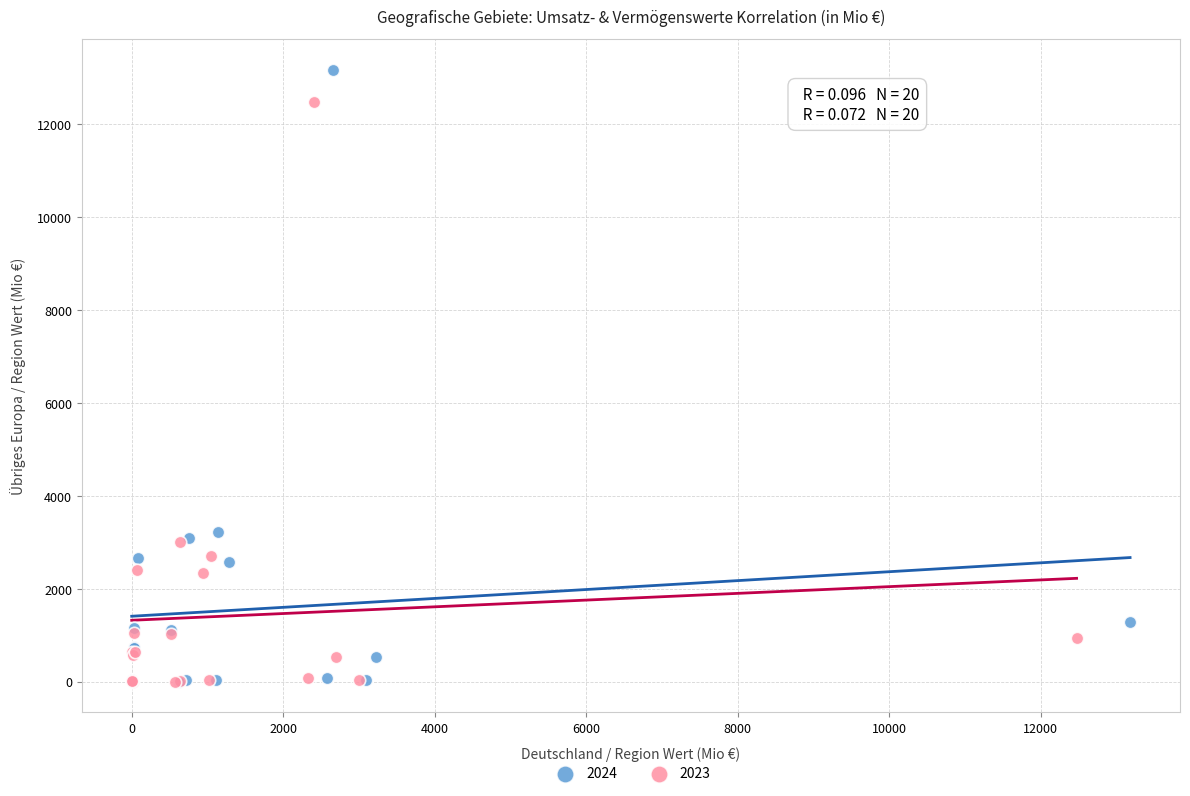

Which series reaches the maximum Y coordinate?

2024